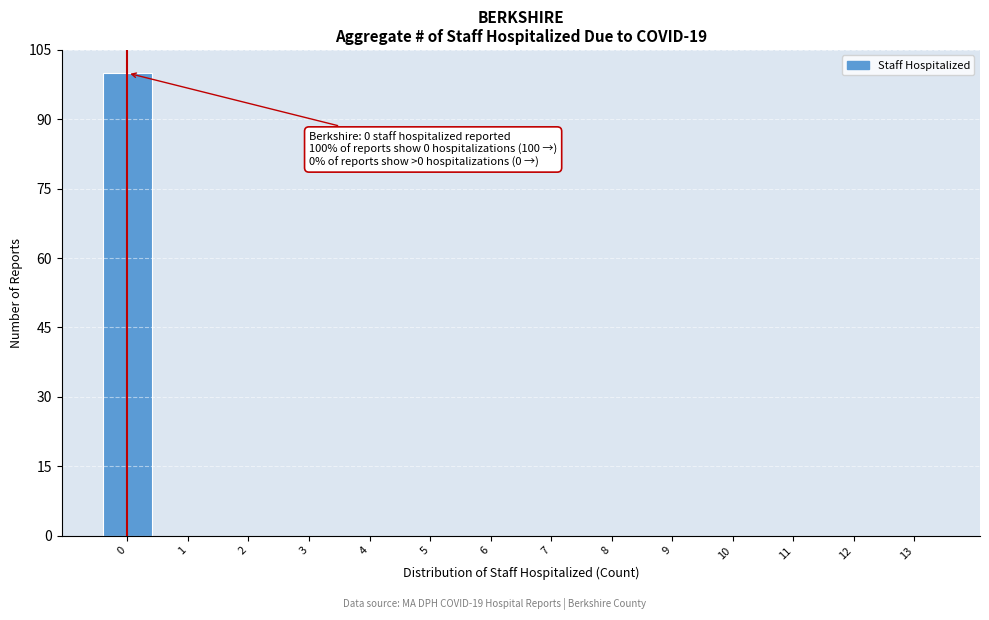

Reading left to right, extract all data points from this chart.

0=100	1=0	2=0	3=0	4=0	5=0	6=0	7=0	8=0	9=0	10=0	11=0	12=0	13=0